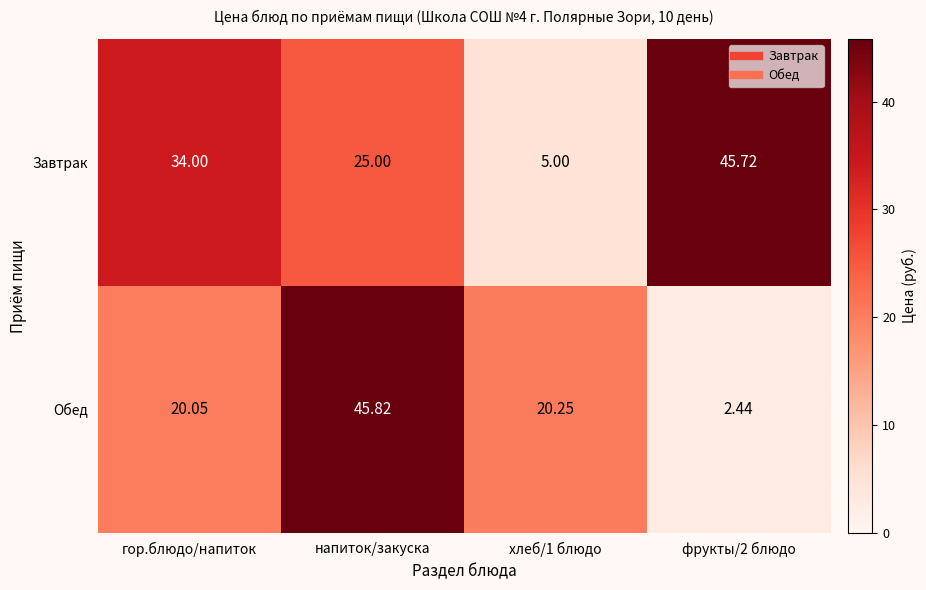

Between напиток/закуска and хлеб/1 блюдо, which series saw the biggest shift?

Обед